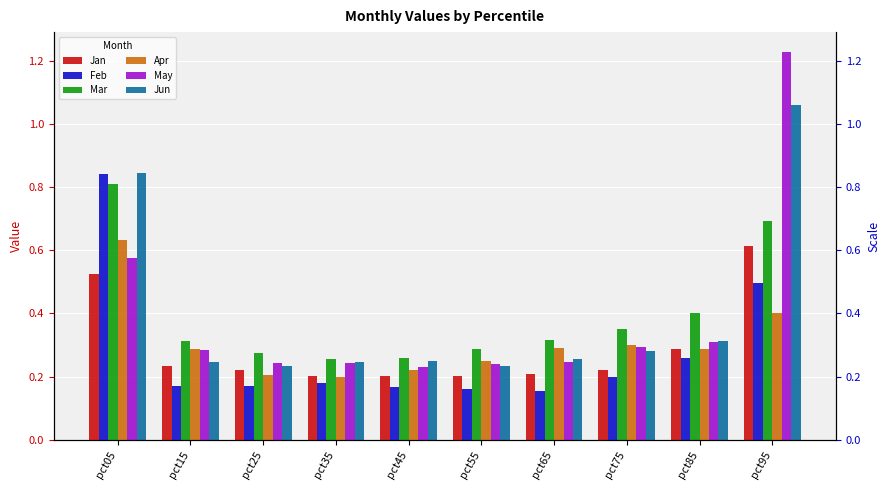

Rank the categories by Jan value from lowest to highest.

pct35, pct45, pct55, pct65, pct25, pct75, pct15, pct85, pct05, pct95